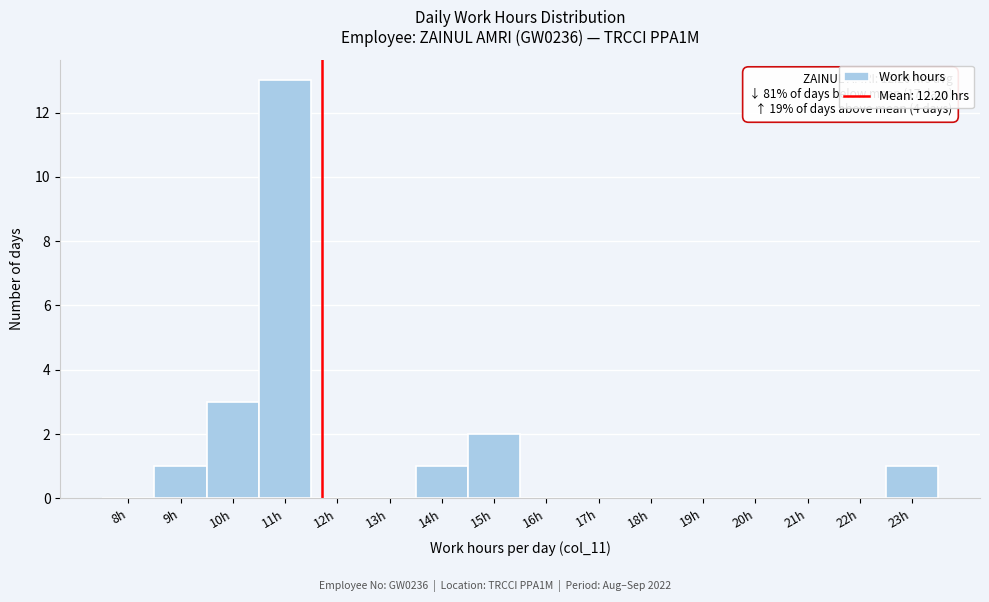

Reading left to right, transcribe all the data shown in this chart.

8h=0	9h=1	10h=3	11h=13	12h=0	13h=0	14h=1	15h=2	16h=0	17h=0	18h=0	19h=0	20h=0	21h=0	22h=0	23h=1